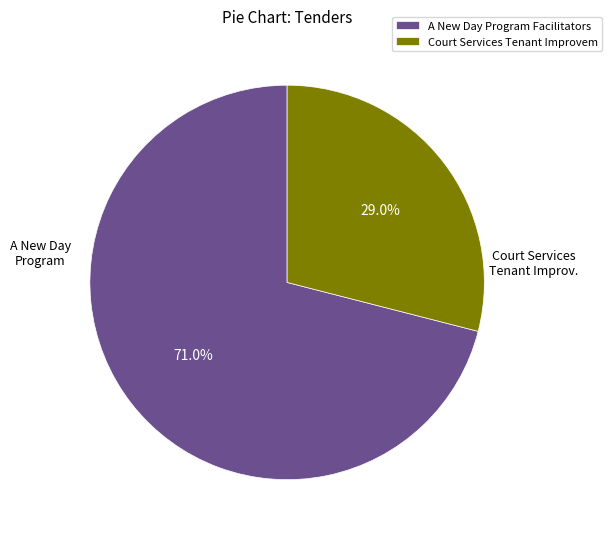

Which slice is the largest?

A New Day Program Facilitators